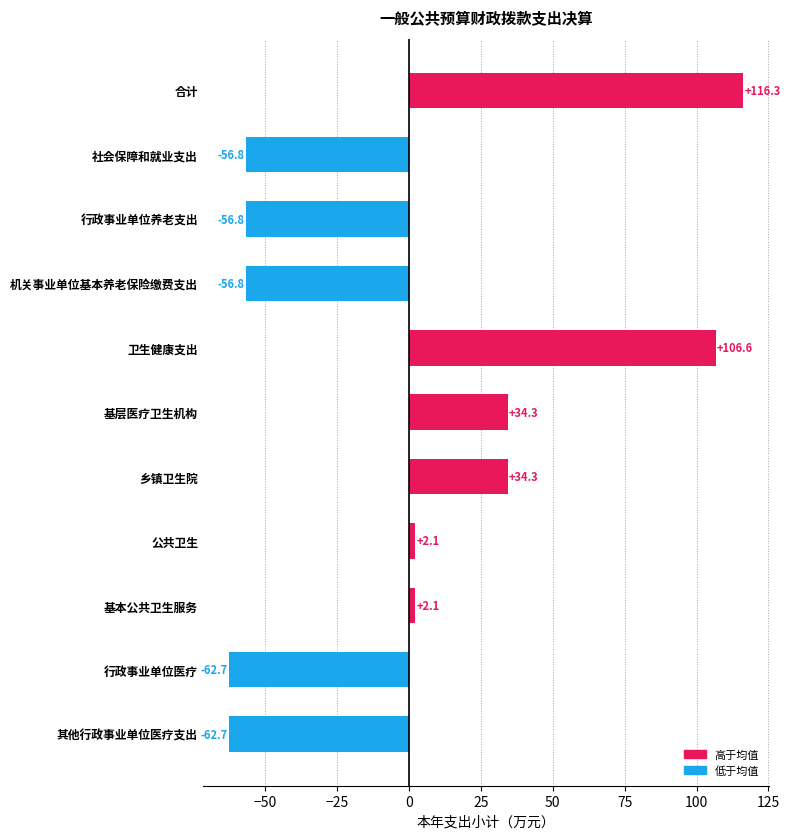

The chart shows a value of -78.7 at 社会保障和就业支出. True or false?

False